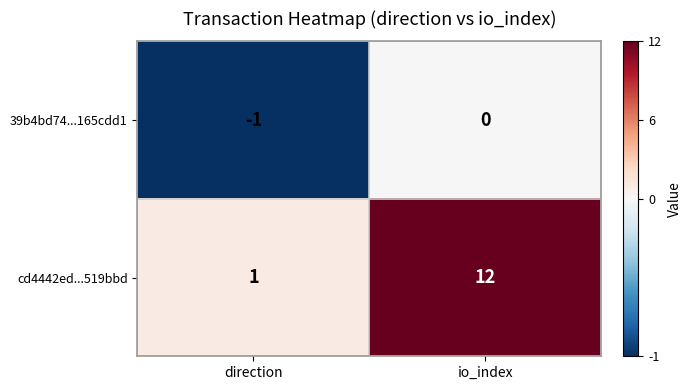

At which label is 39b4bd74...165cdd1 closest to 0?

io_index